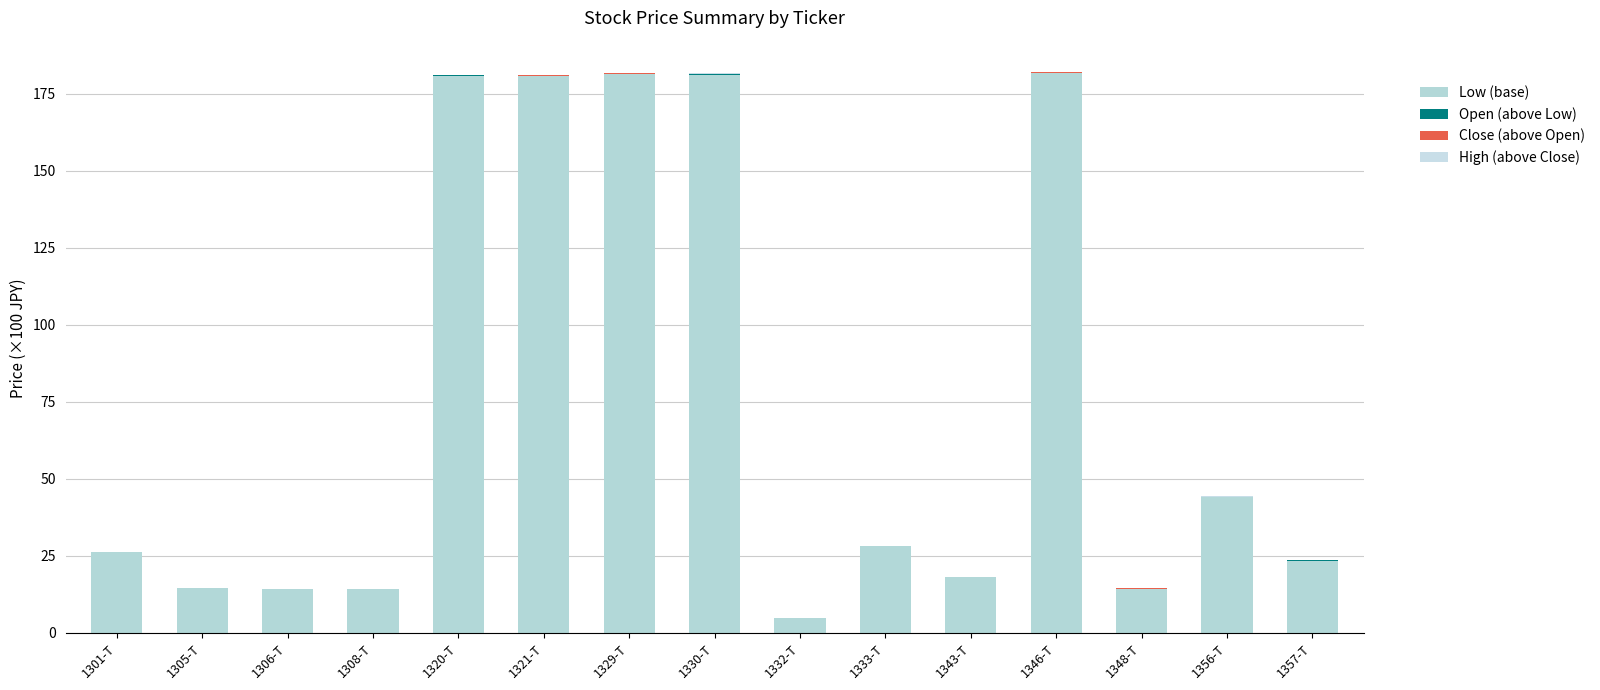

What is the total value across all series at 1308-T?

14.2